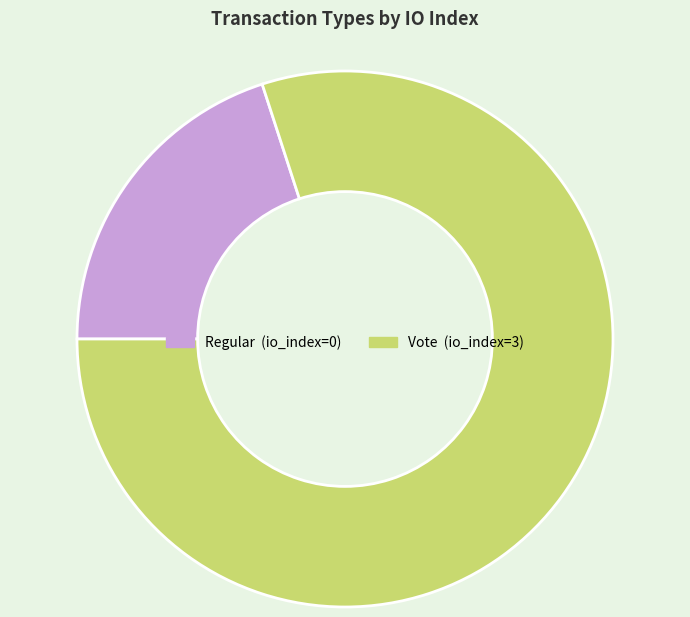

How many slices are in this pie chart?

2